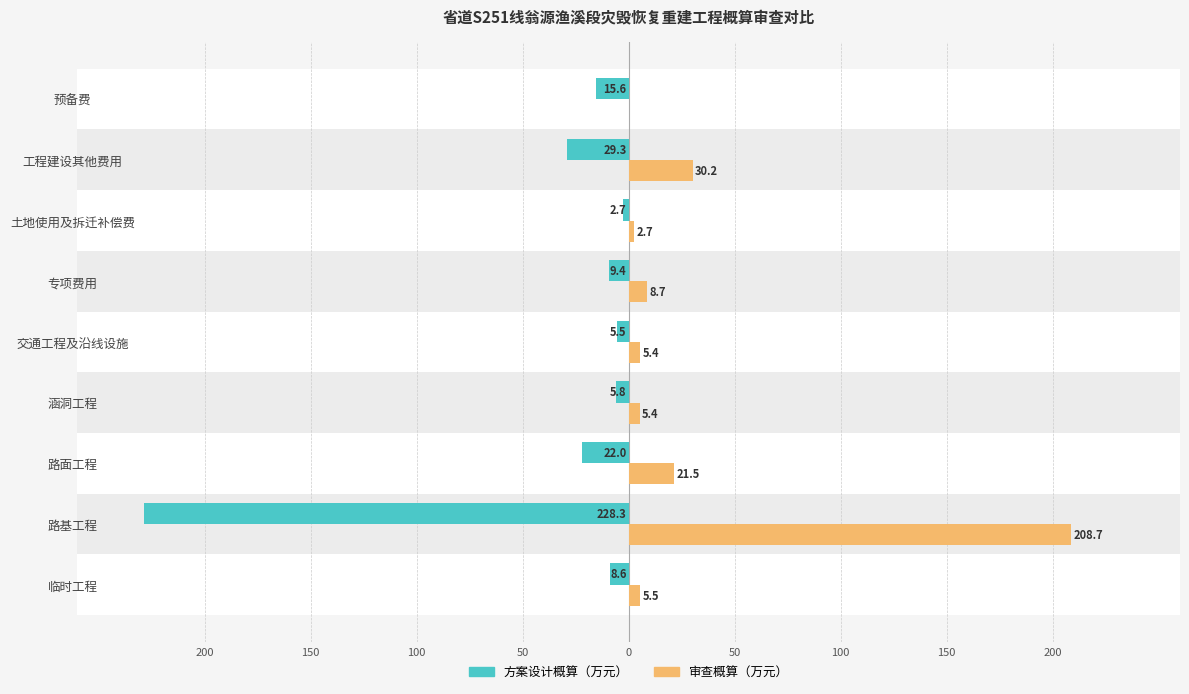

Which series has the largest range (max minus min)?

方案设计概算（万元）